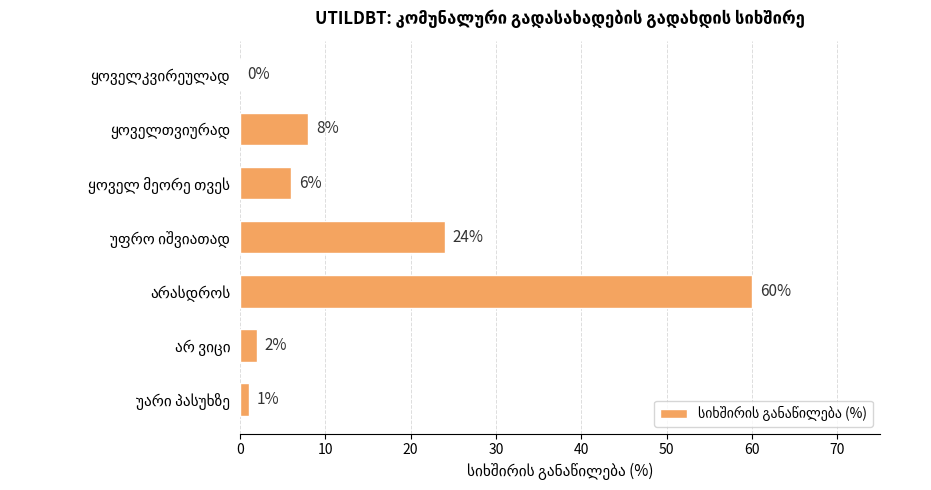

What is the maximum value shown in the chart?

60